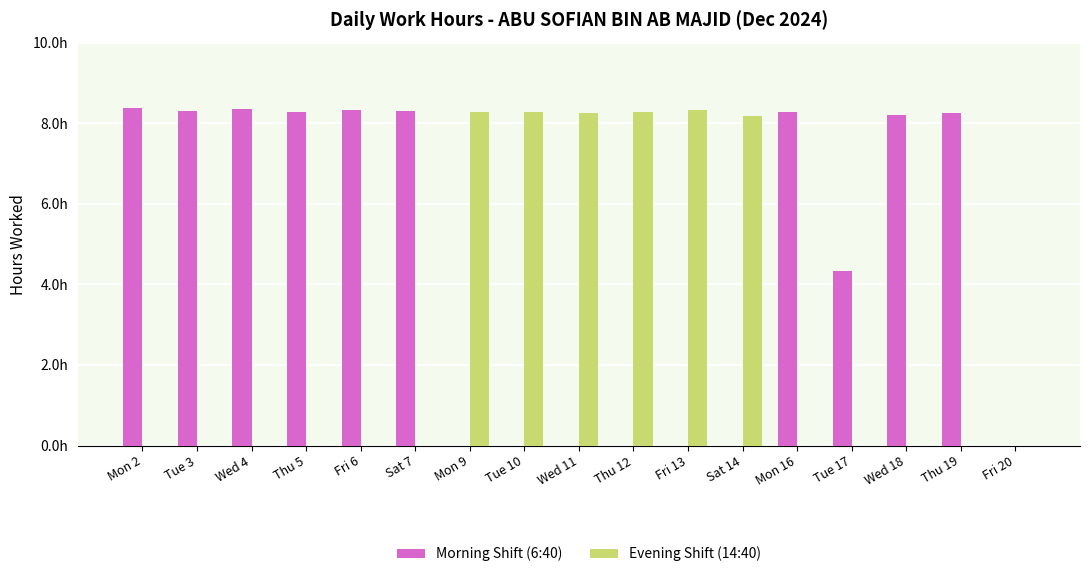

What is the sum of the Morning Shift (6:40) values at Mon 9 and Sat 7?

8.3